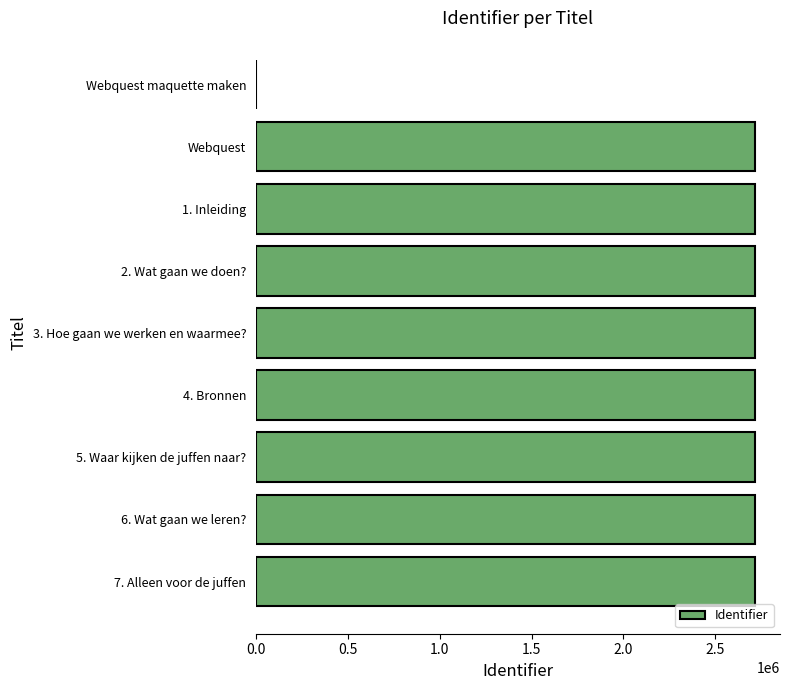

The chart shows a value of -1234618 at Webquest maquette maken. True or false?

False